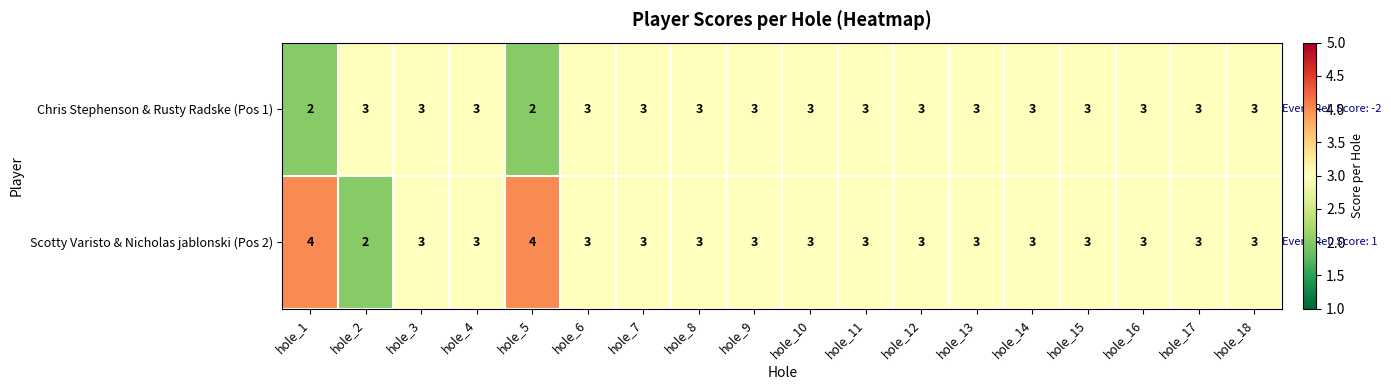

Which series has the widest spread of values?

Scotty Varisto & Nicholas jablonski (Pos 2)